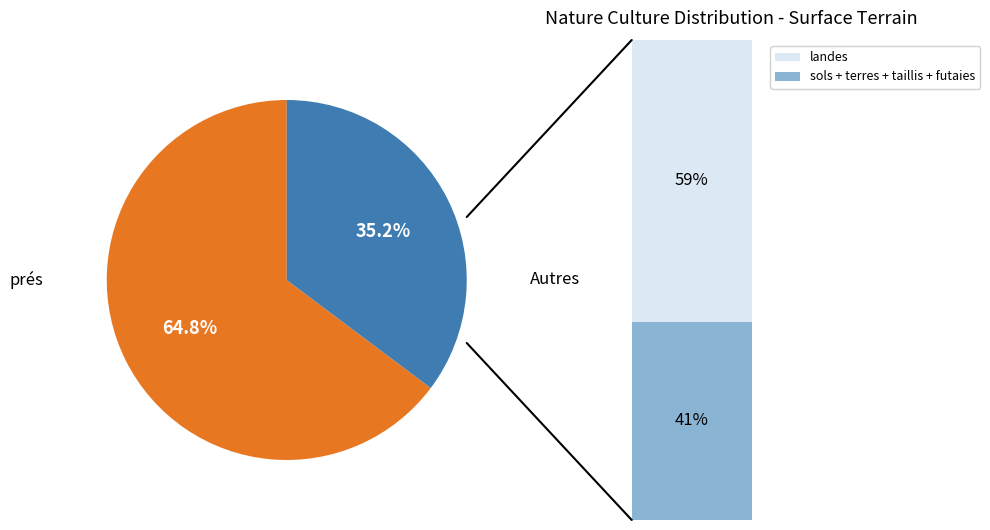

Is there a majority slice in this chart?

Yes